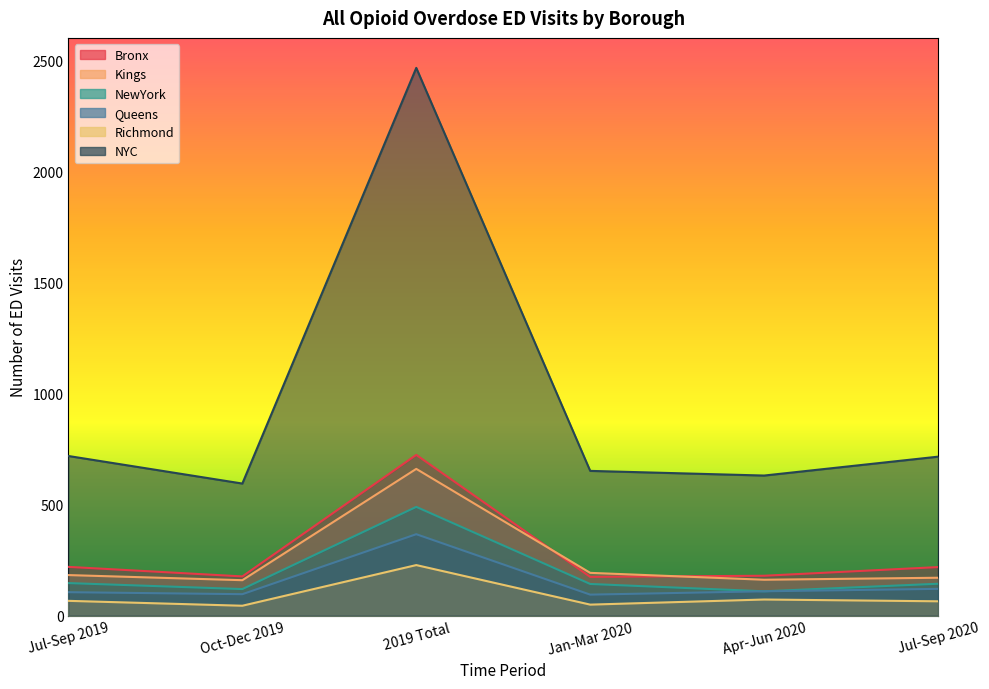

Is it true that Queens equals 176 at Apr-Jun 2020?

False